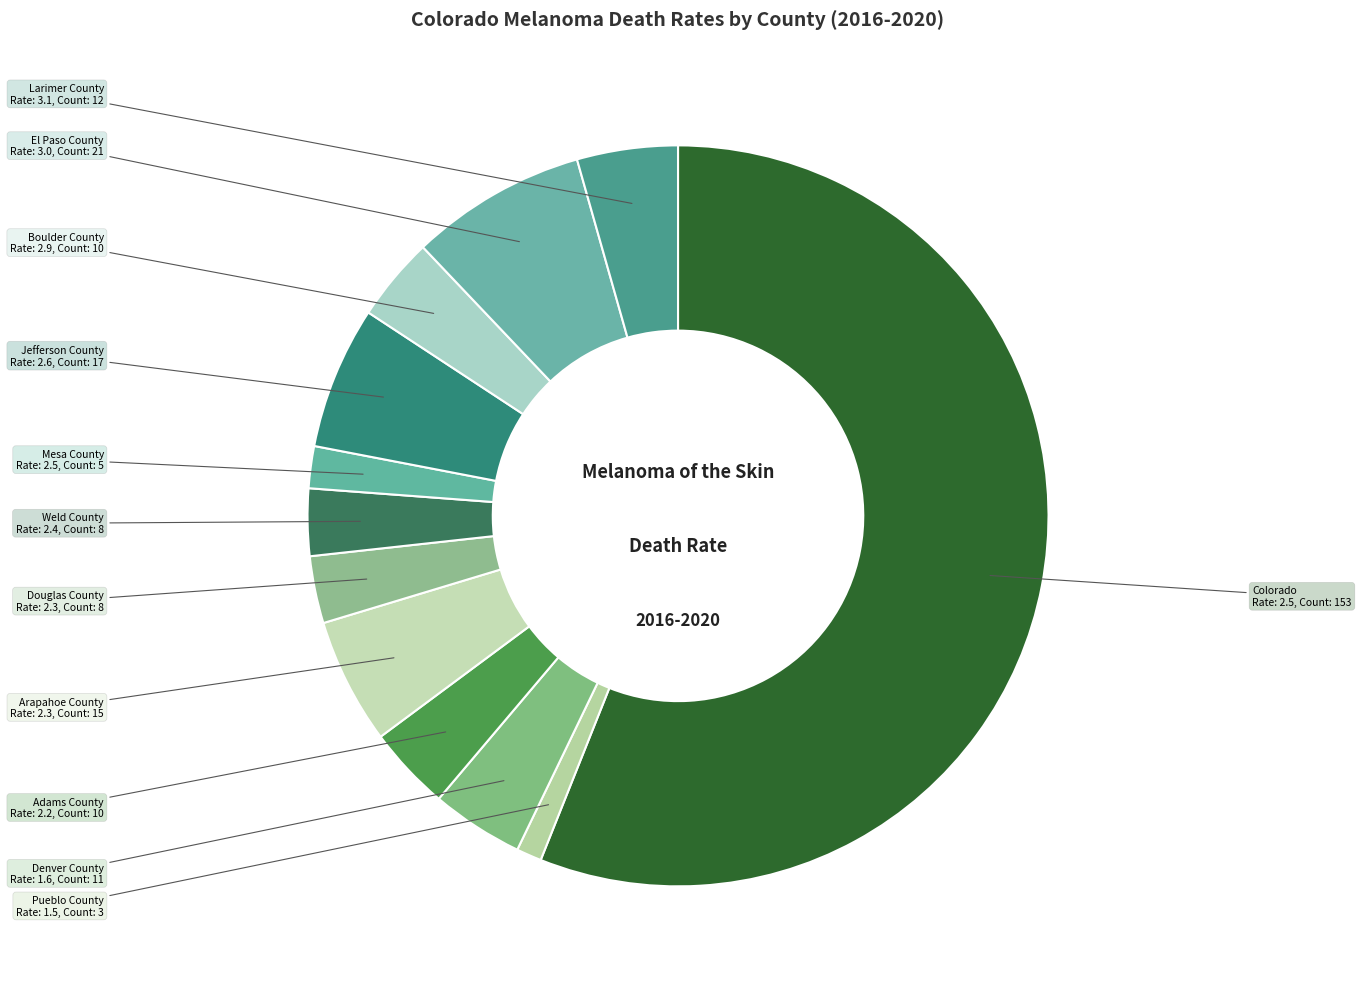

Approximately how many times larger is the value at Larimer County compared to Douglas County?

1.5